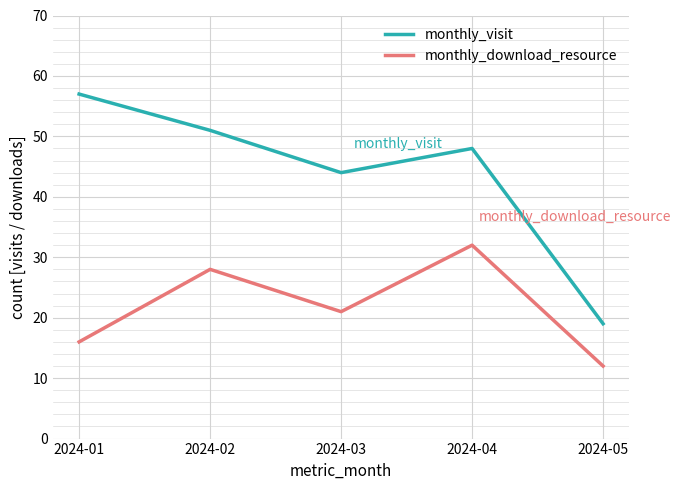

True or false: monthly_visit and monthly_download_resource intersect in this chart.

False